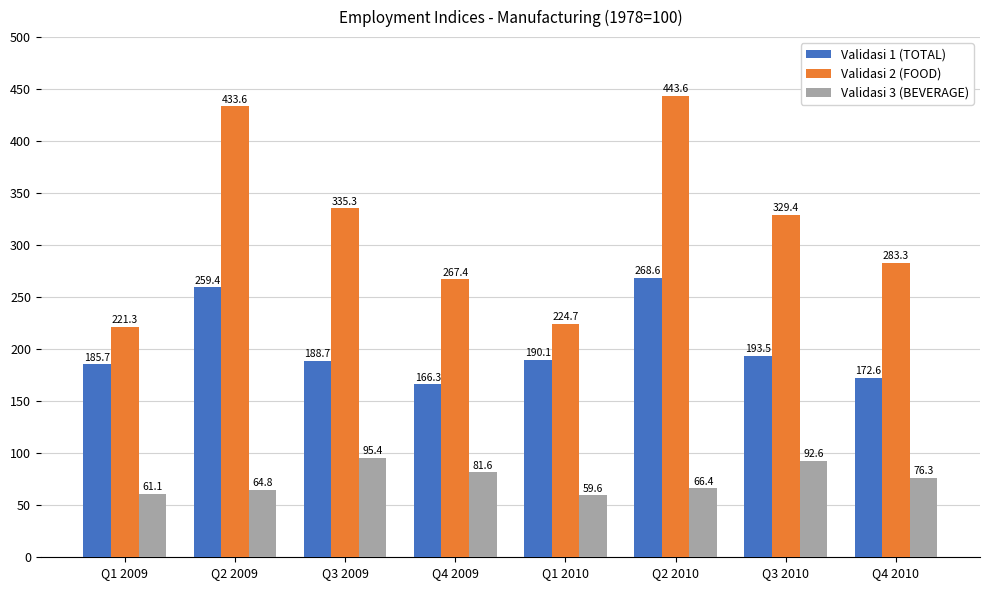

Where does the Validasi 1 (TOTAL) series first go above 190?

Q2 2009